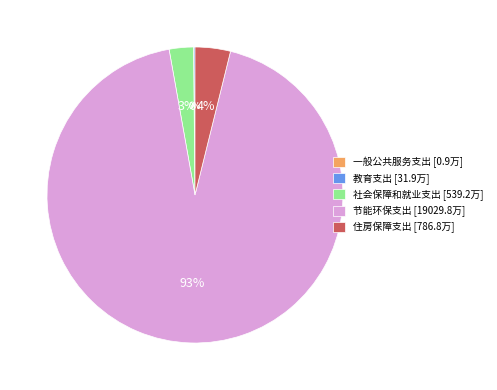

True or false: 住房保障支出 [786.8万] accounts for 4% of the total.

True